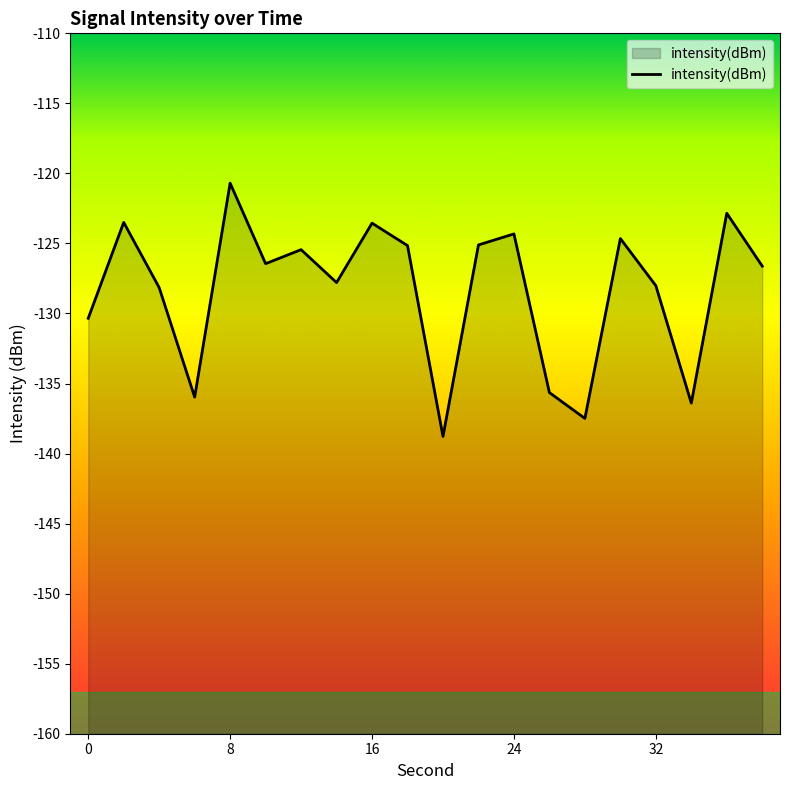

How many interior local peaks (higher than both neighbors) does the data have?

7